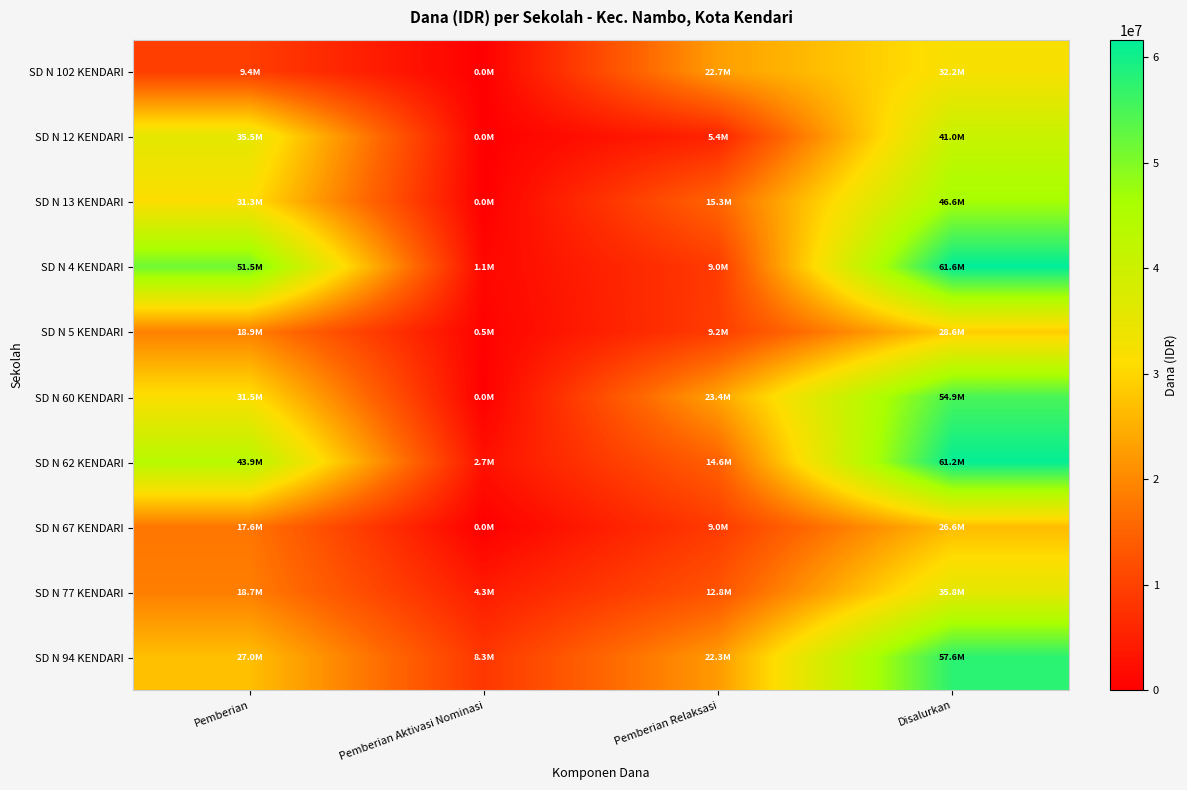

Which series has the largest total across all categories?

SD N 4 KENDARI